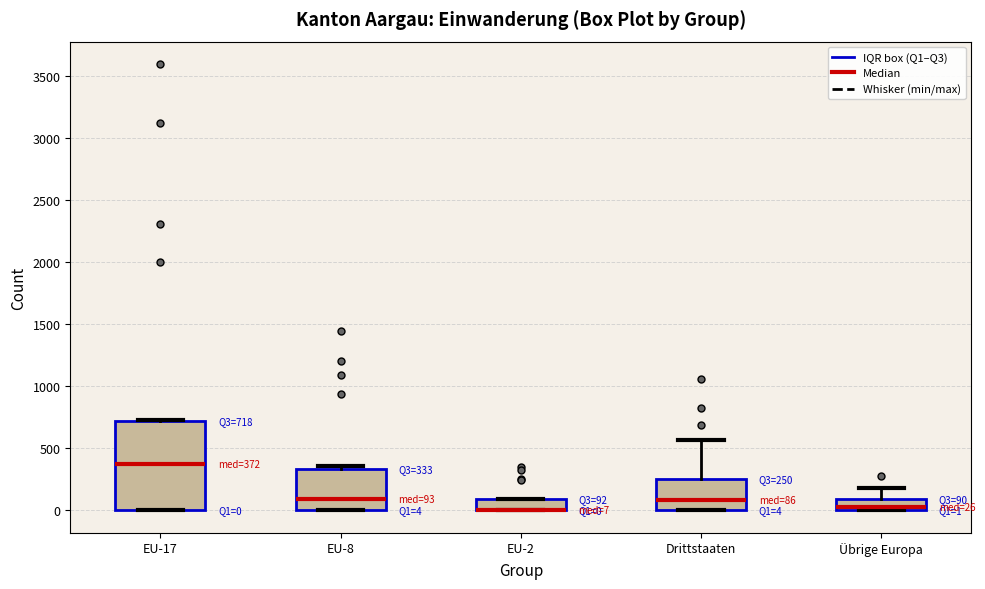

Comparing the boxes themselves (not the whiskers), which one is the tallest?

EU-17